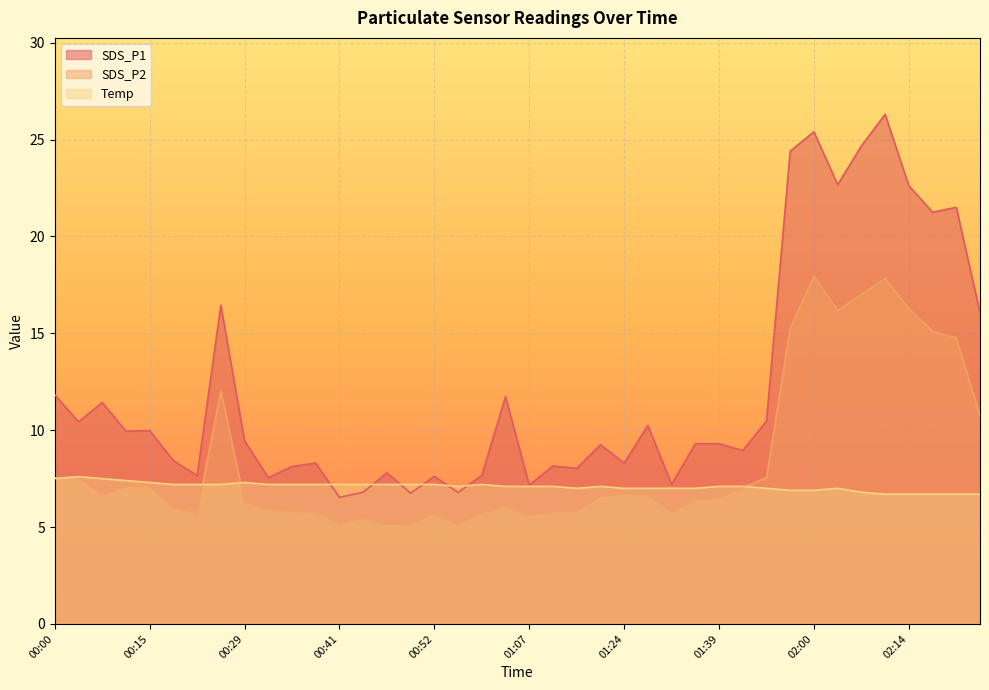

What is the lowest value of the SDS_P1 series?

6.5